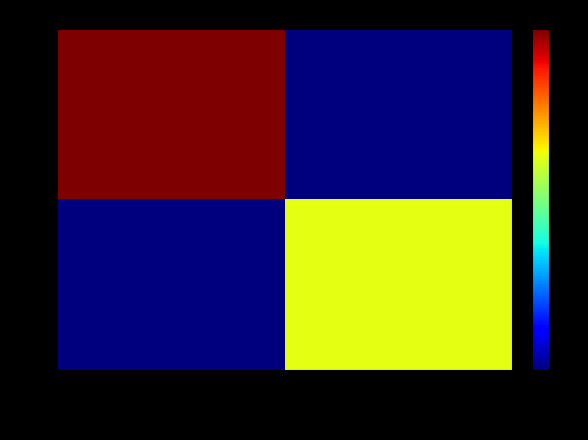

Between Ordinary Payment and Reward Recipient Assignment, which is larger?

Ordinary Payment